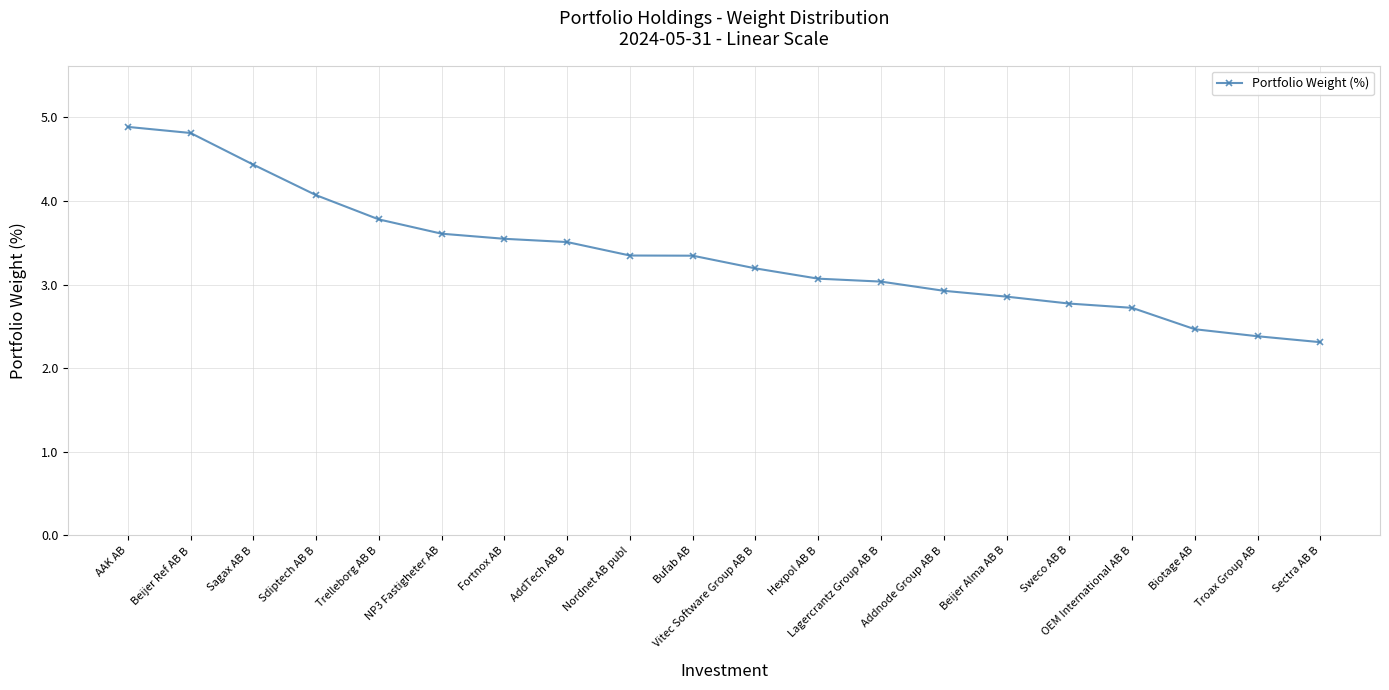

What is the value of the 13th point from the left?

3.0